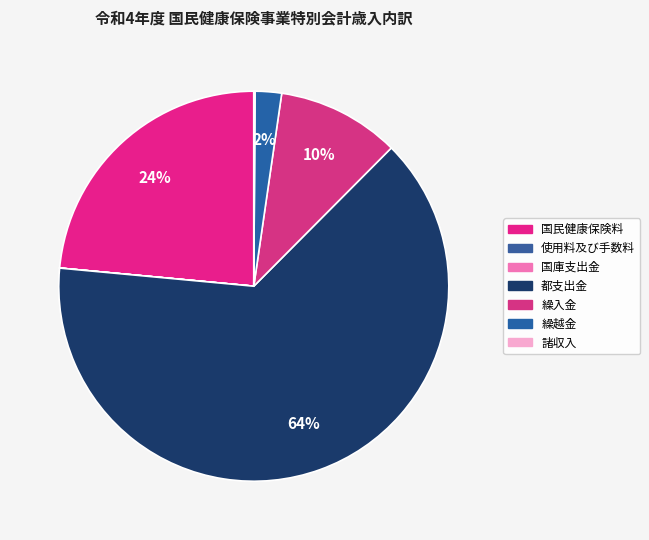

To the nearest percent, what is the combined percentage of 使用料及び手数料 and 都支出金?

64%